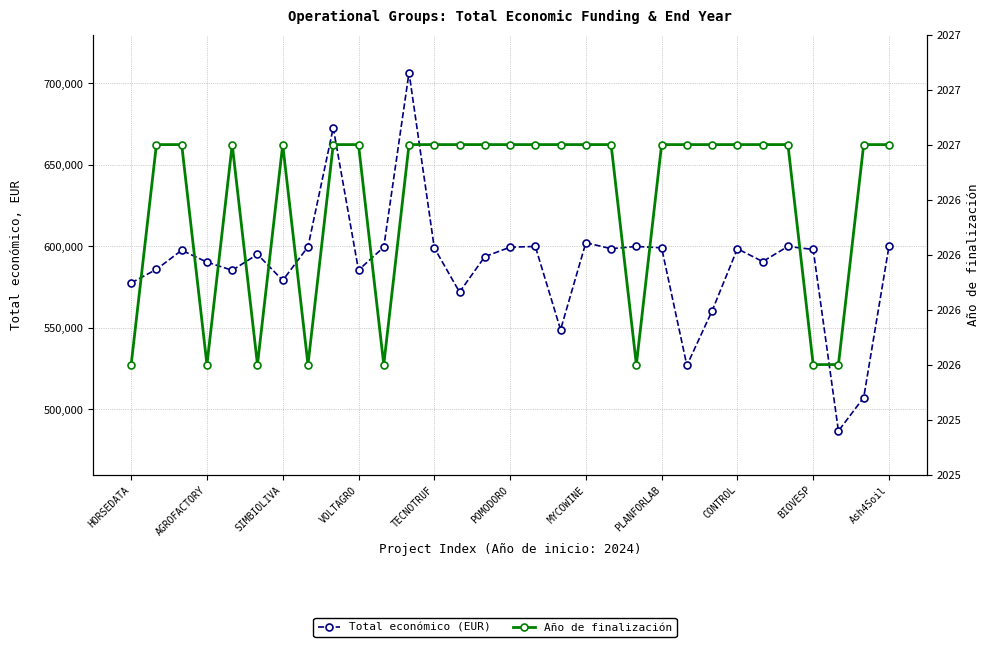

At which label is Año de finalización closest to 2026?

HORSEDATA